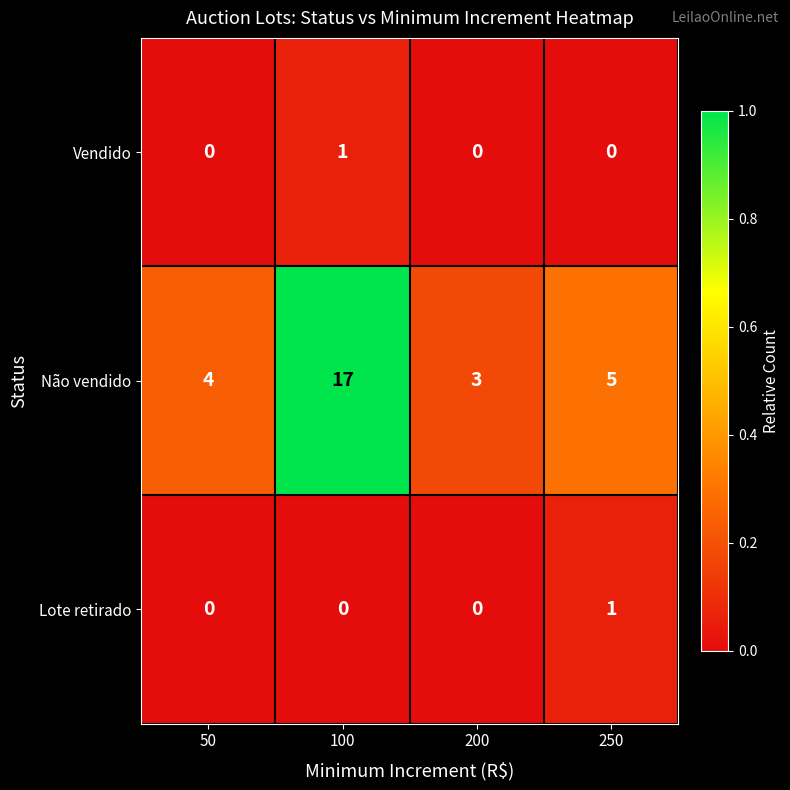

Rank the series at 100 from highest to lowest value.

Não vendido, Vendido, Lote retirado